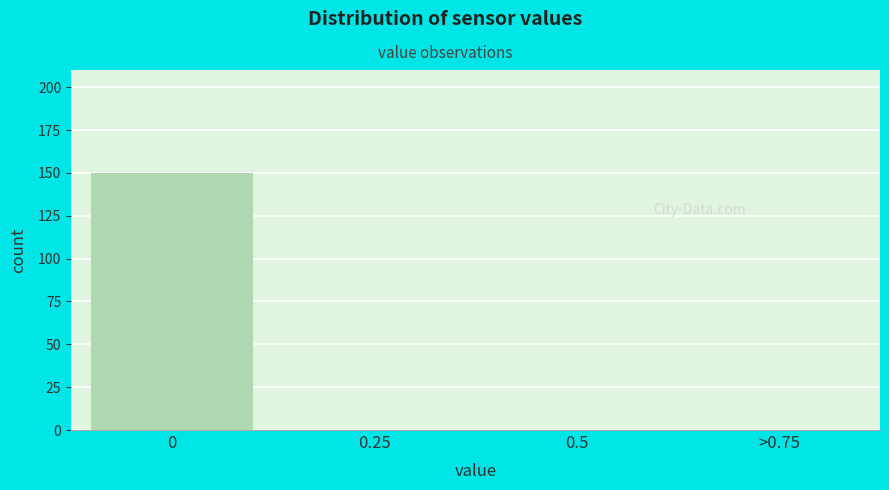

Reading left to right, transcribe all the data shown in this chart.

0=150	0.25=0	0.5=0	>0.75=0